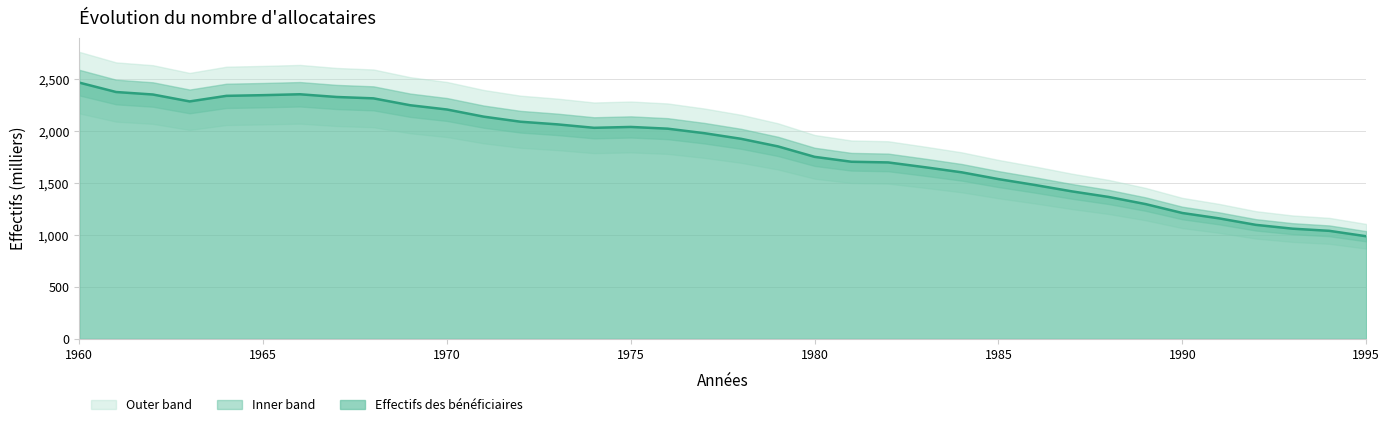

What is the greatest value displayed?

2468.9